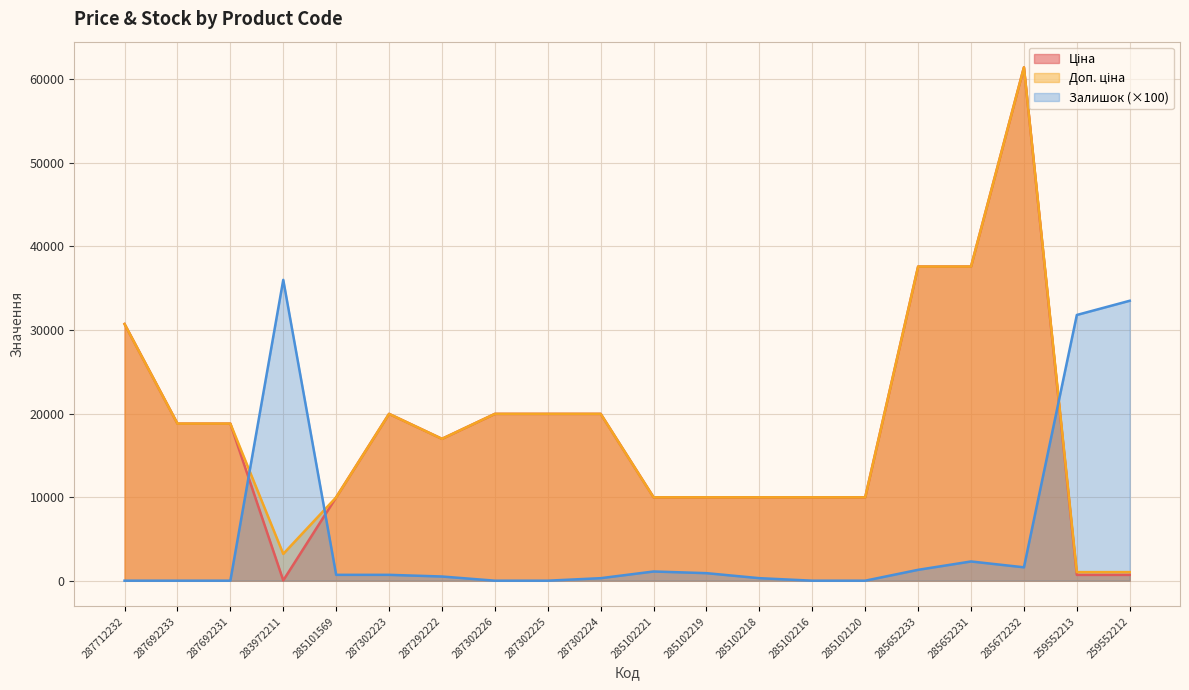

How many distinct data groups are displayed?

3